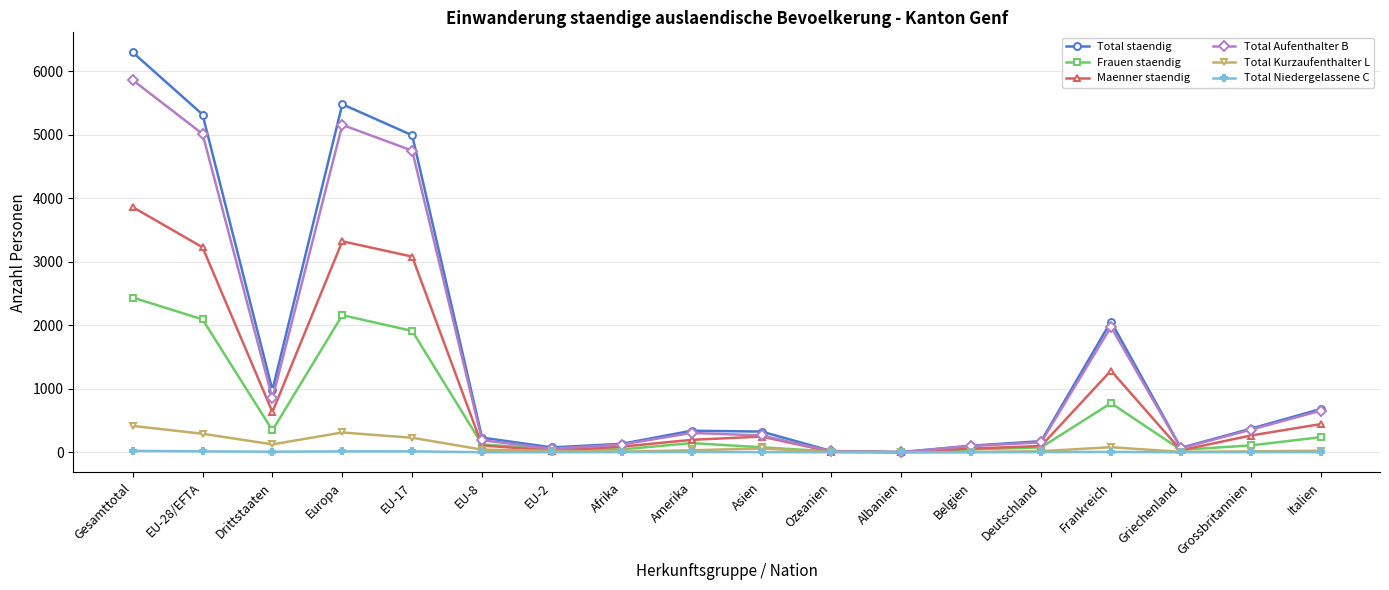

Does the chart display data point markers on the line(s)?

Yes